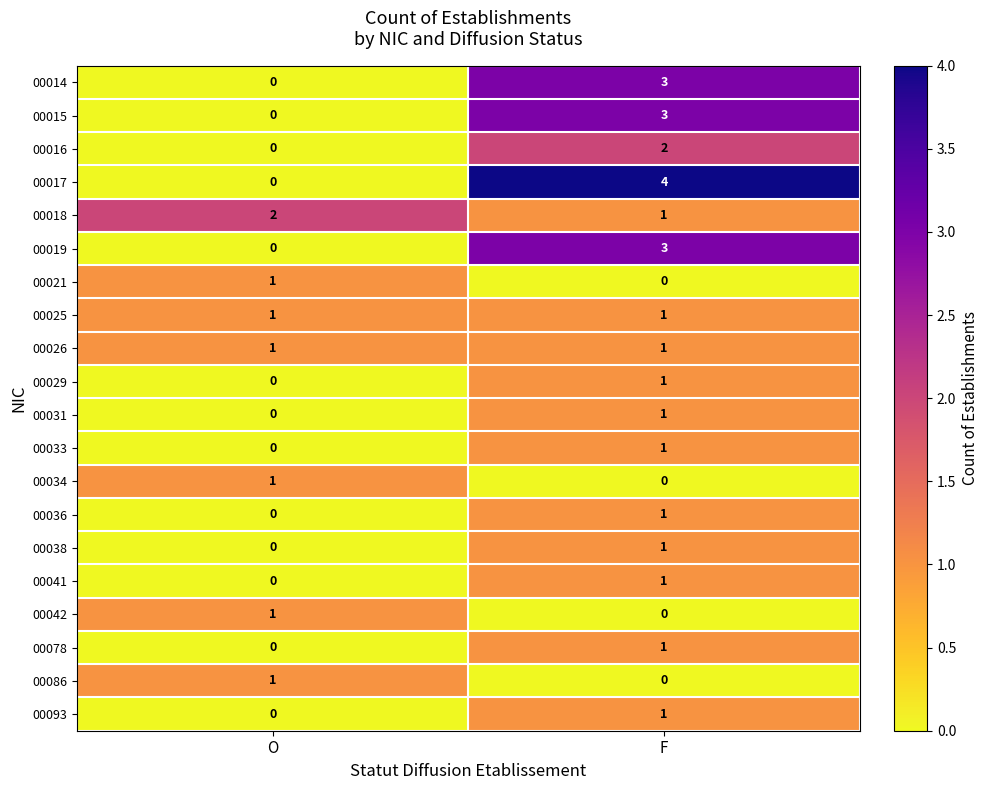

True or false: 00042 has a value of 1 at O.

True